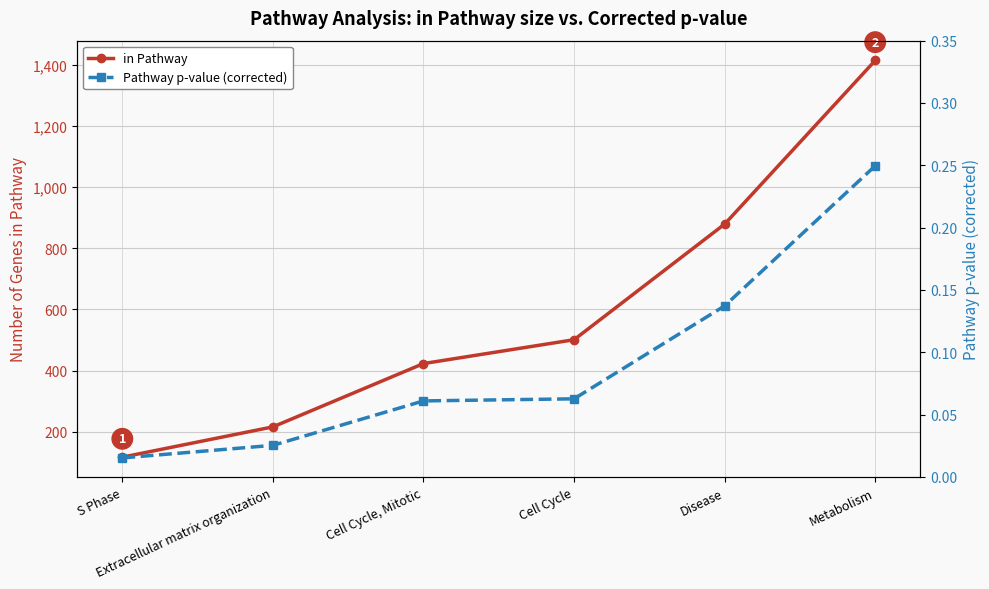

True or false: Pathway p-value (corrected) and in Pathway cross at least once.

False